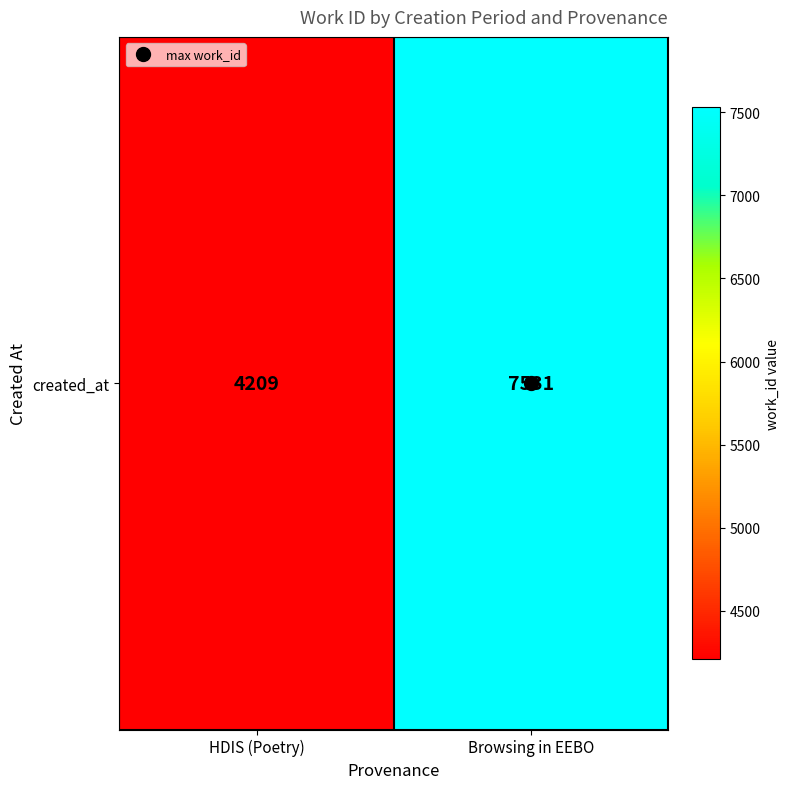

Between Browsing in EEBO and HDIS (Poetry), which is larger?

Browsing in EEBO